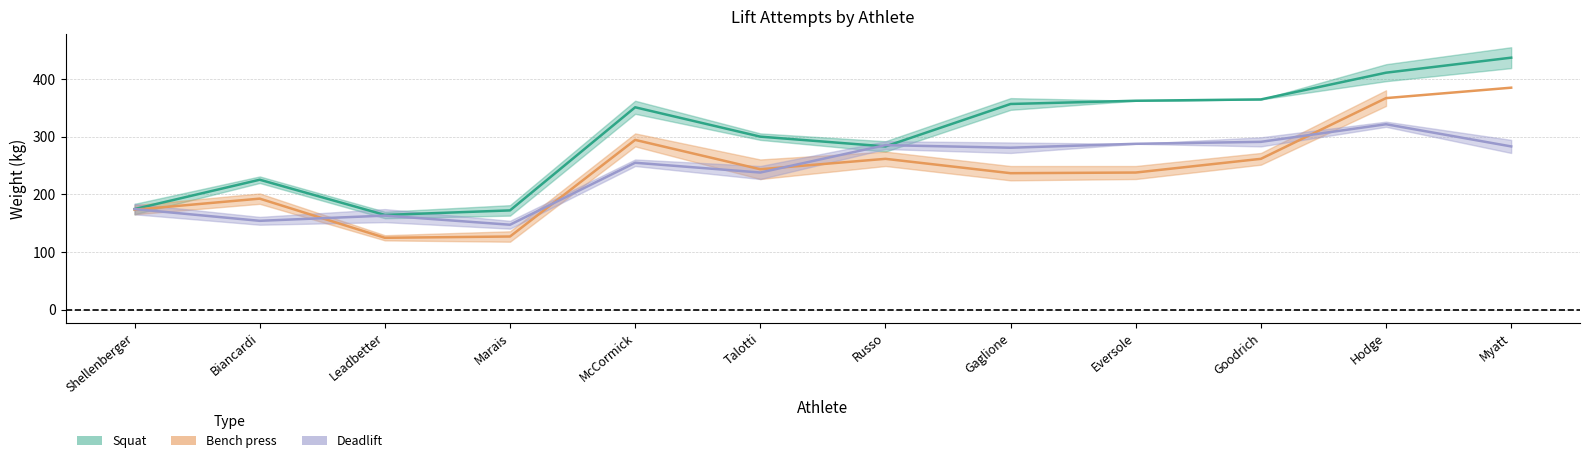

Which series ends up on top after the final intersection of присед and тяга?

присед